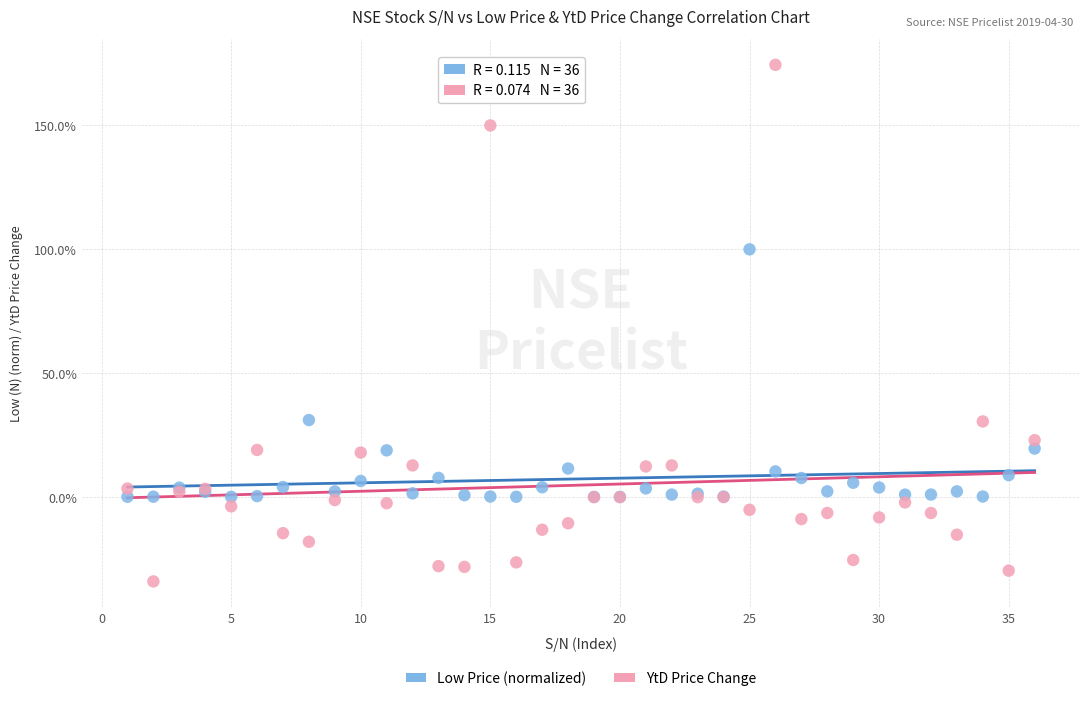

What are all the series names shown in the legend?

Low Price (normalized), YtD Price Change